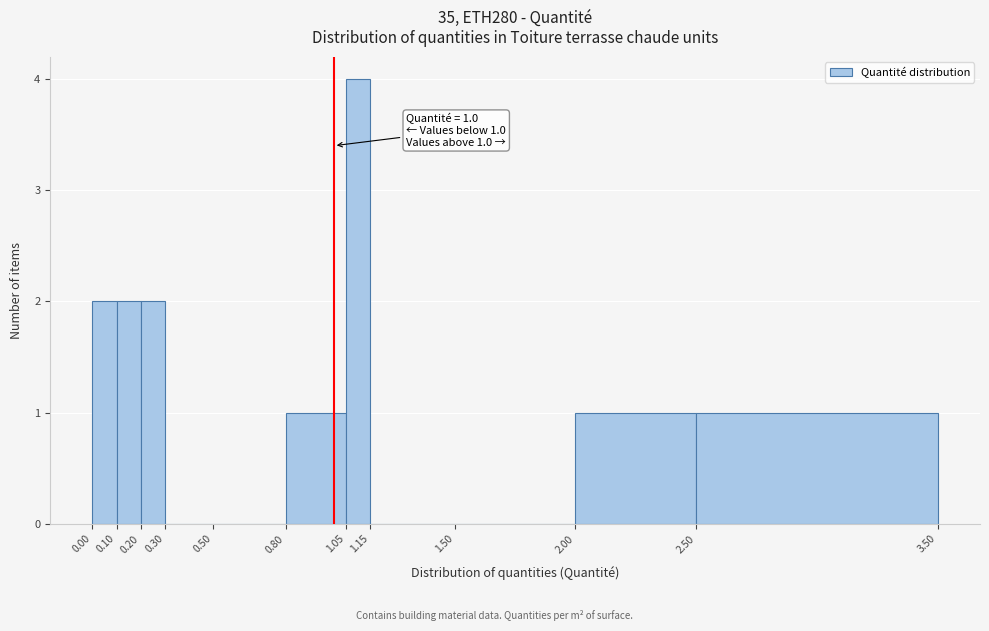

Over which range of the x-axis is the bar tallest?

1.05 to 1.15